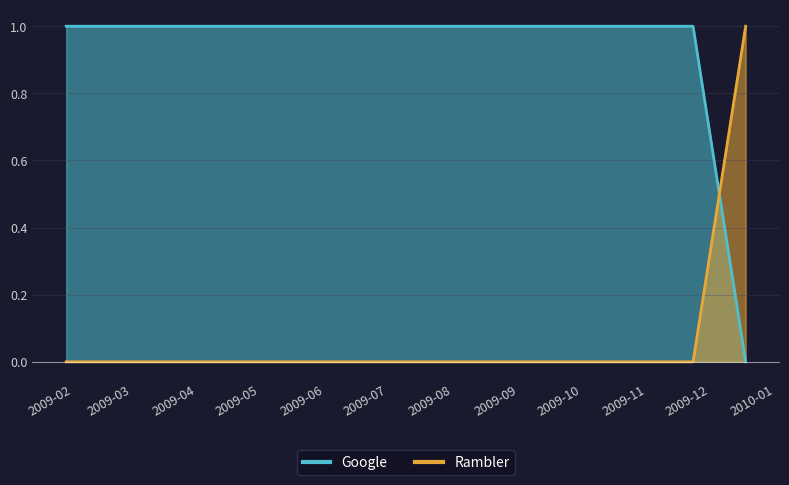

Rank the categories by Rambler value from lowest to highest.

2009-12-04, 2009-11-15, 2009-02-22, 2009-02-09, 2009-12-29